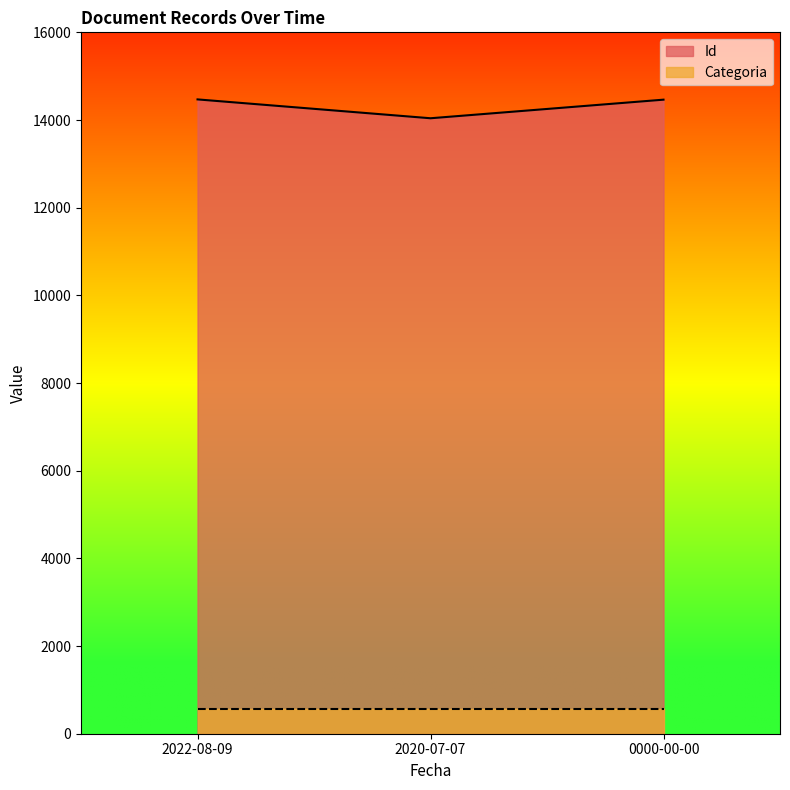

The chart shows a value of 8644 at 0000-00-00. True or false?

False